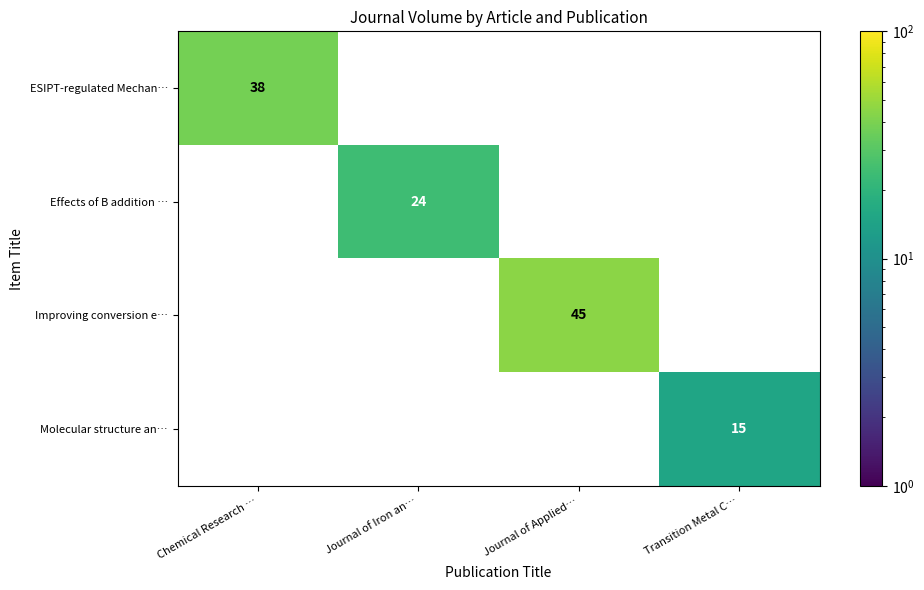

Rank the series by their maximum value, from lowest to highest.

Molecular structure an…, Effects of B addition …, ESIPT-regulated Mechan…, Improving conversion e…